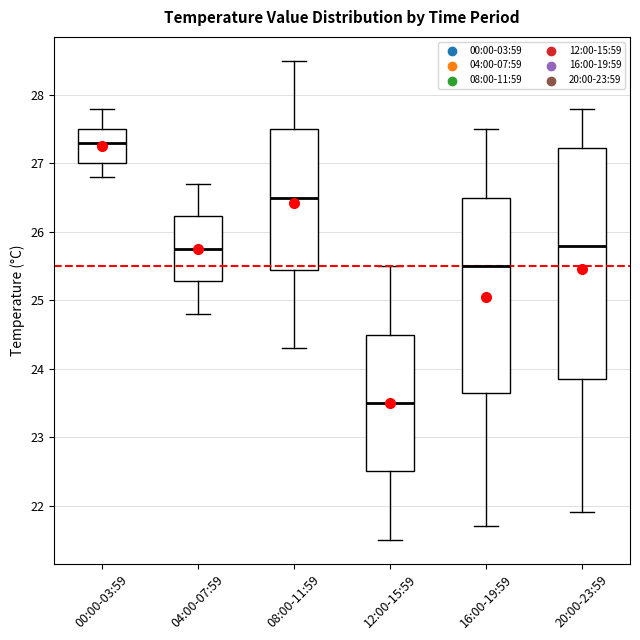

Where is the lower edge of the box for 16:00-19:59 on the y-axis? The values are not printed on the chart, so give them approximately, as read against the axis.

23.7